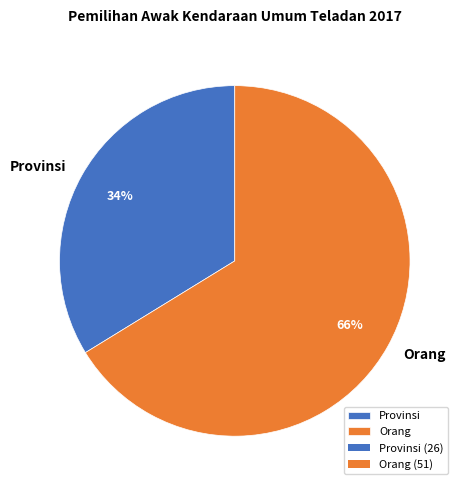

What percentage is the Provinsi slice, to the nearest percent?

34%